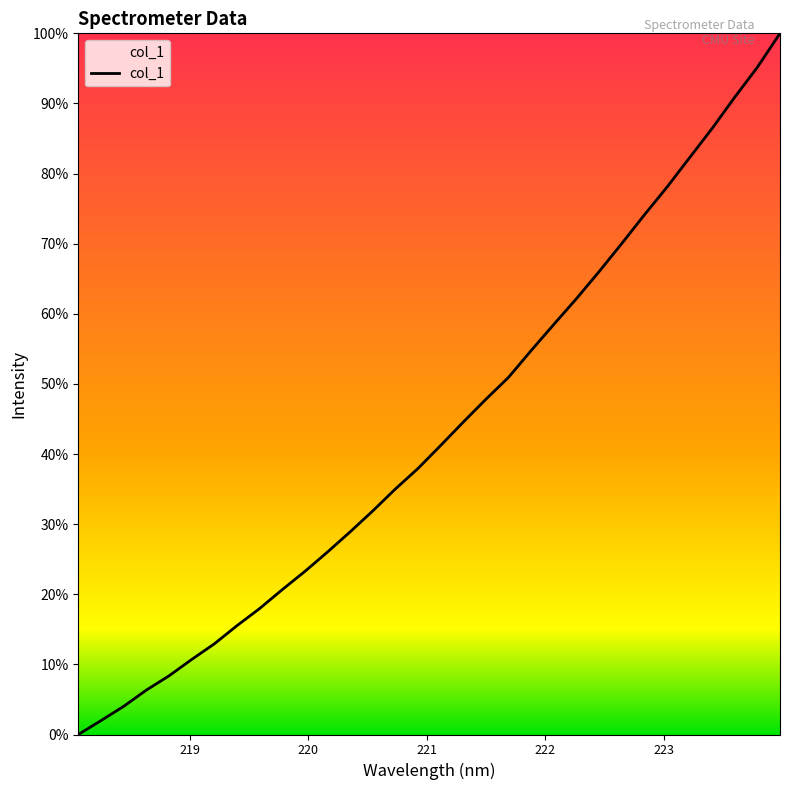

Does the chart display data point markers on the line(s)?

No